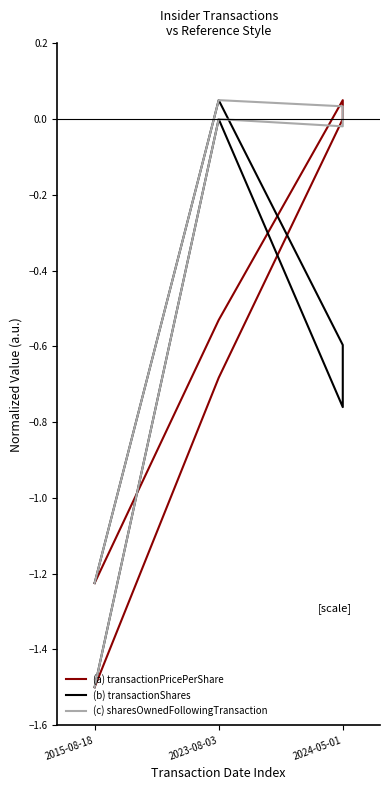

What is the difference between the second highest and minimum values in the (a) transactionPricePerShare series?

1.5